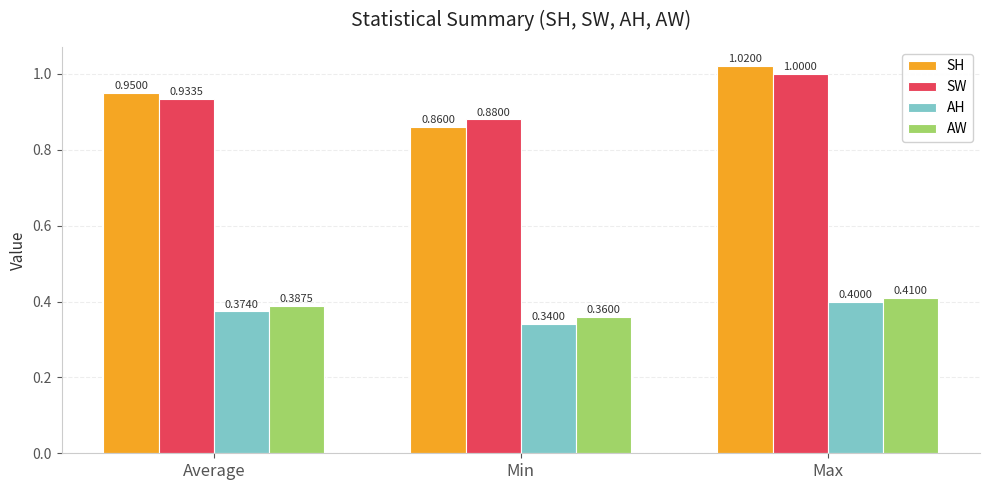

What is the label of the 1st bar from the left?

Average